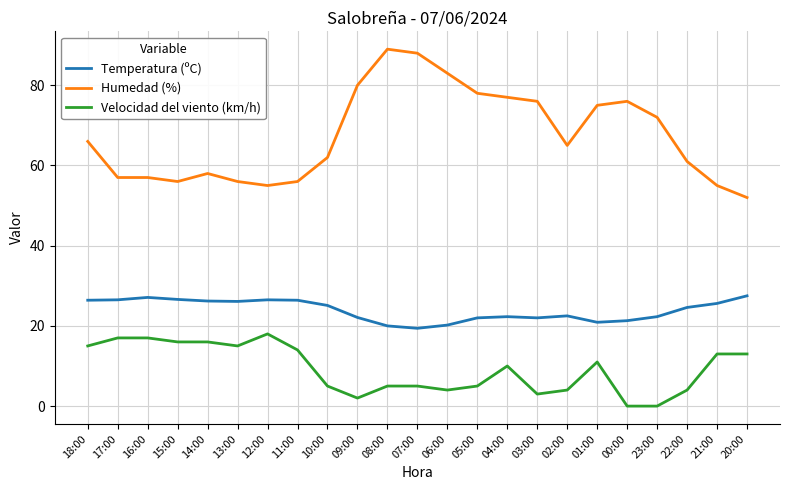

What is the average value of the Temperatura (ºC) series?

23.9